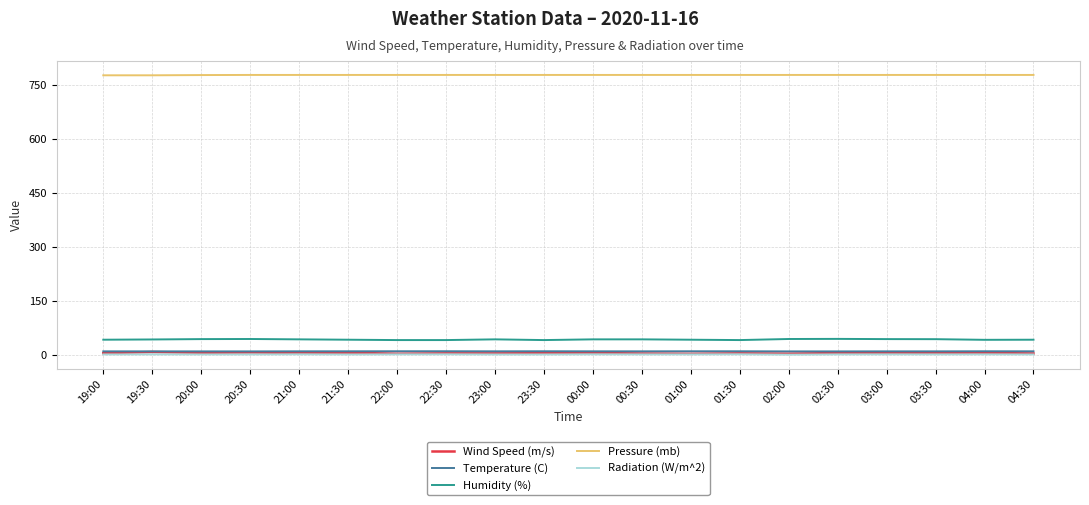

True or false: Wind Speed (m/s) and Pressure (mb) cross at least once.

False